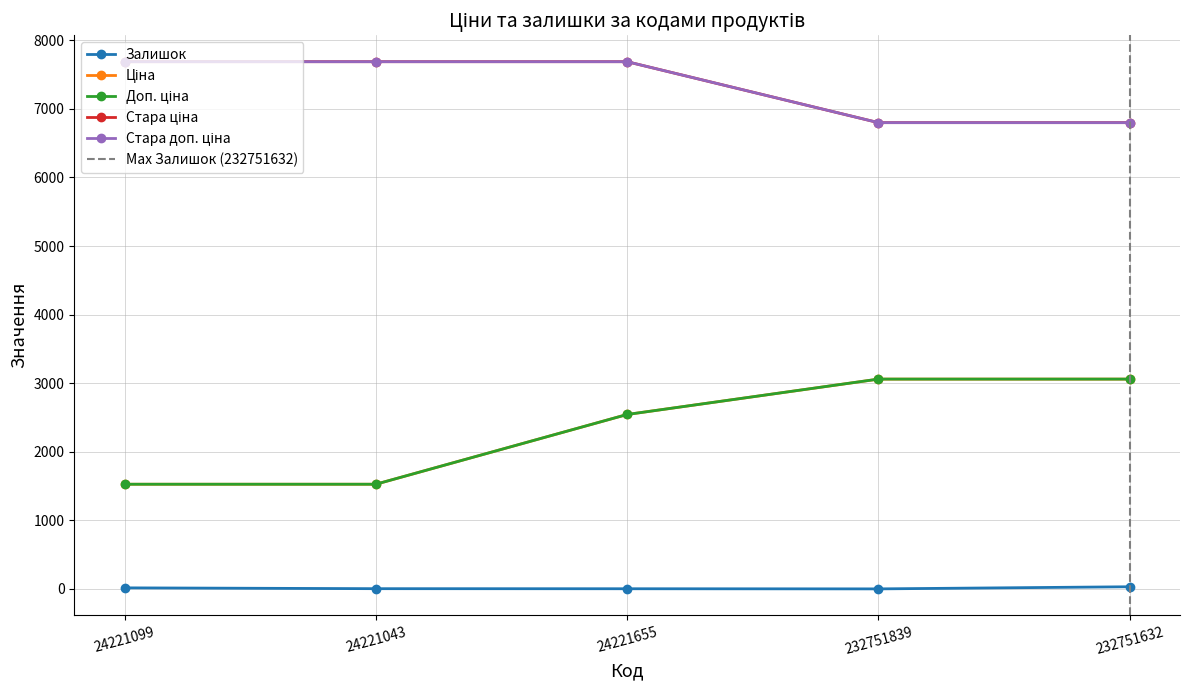

What is the sum of the Стара ціна values at 24221043 and 232751839?

14487.2